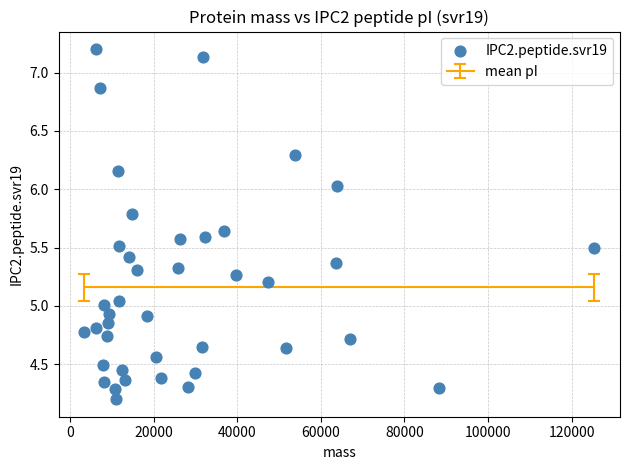

What is the range of Y values (max minus min)?

3.0